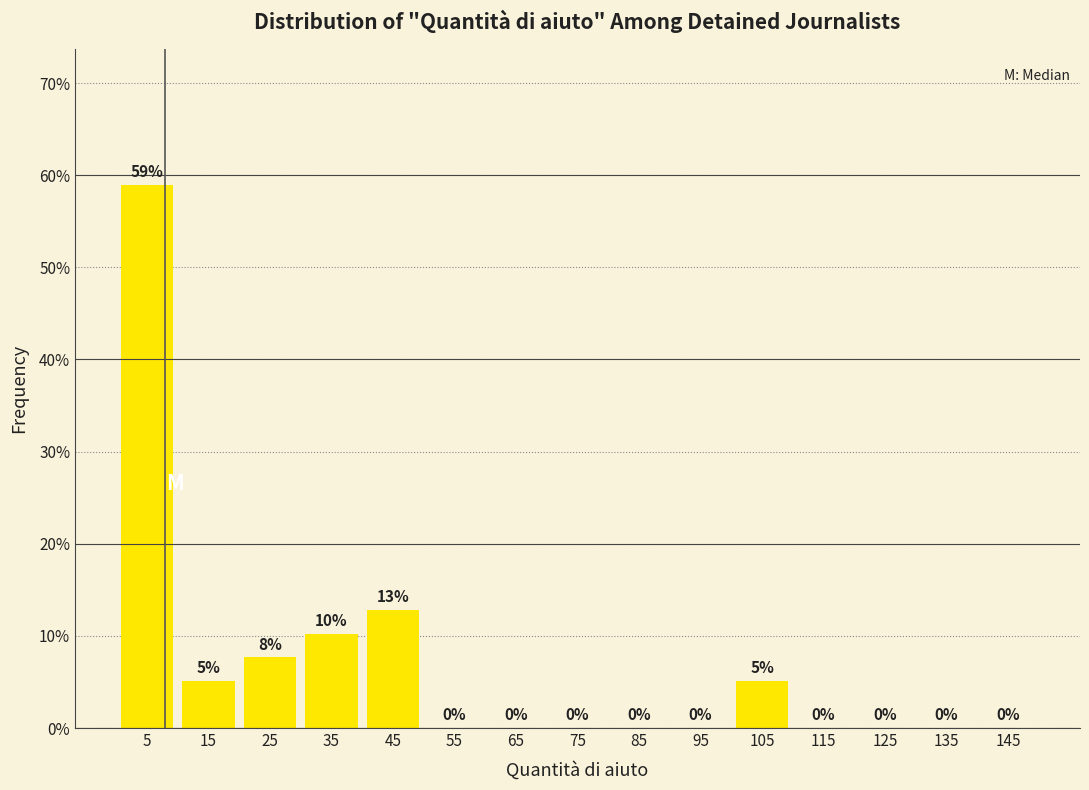

Which range on the x-axis has the tallest bar?

0 to 10